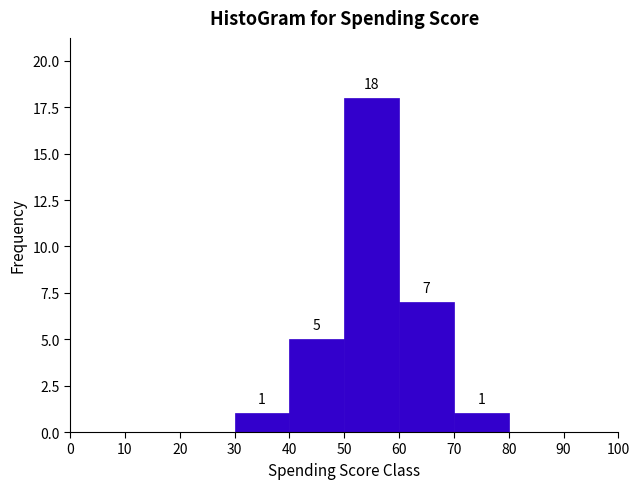

Over which range of the x-axis is the bar tallest?

50 to 60